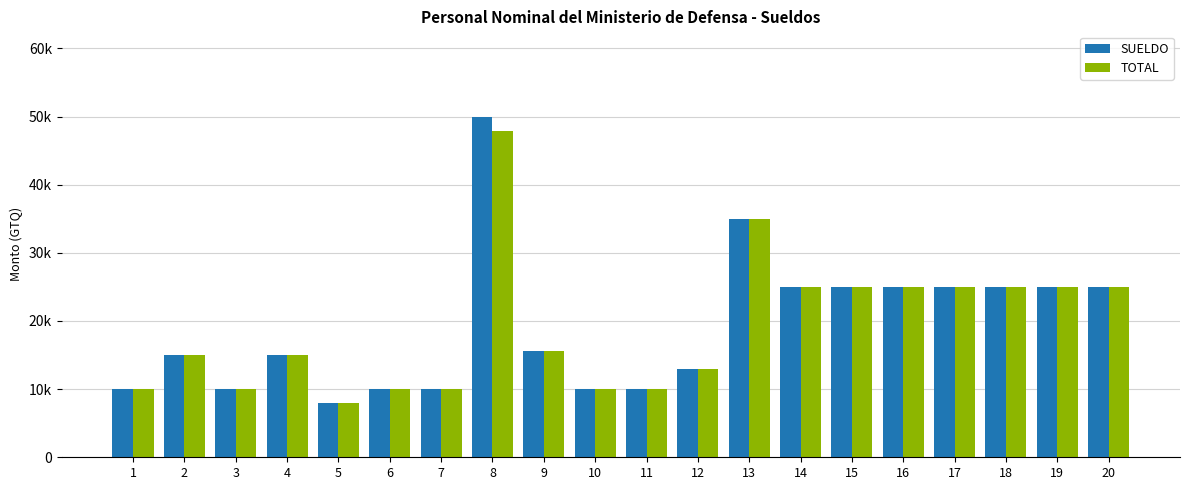

At which category does the chart reach its minimum across all series?

5